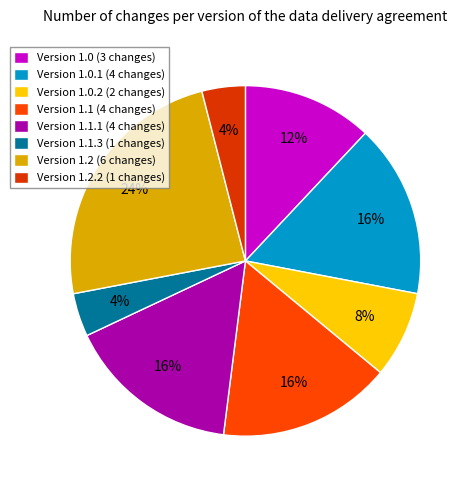

To the nearest percent, what is the difference between the largest and smallest slice percentages?

20%